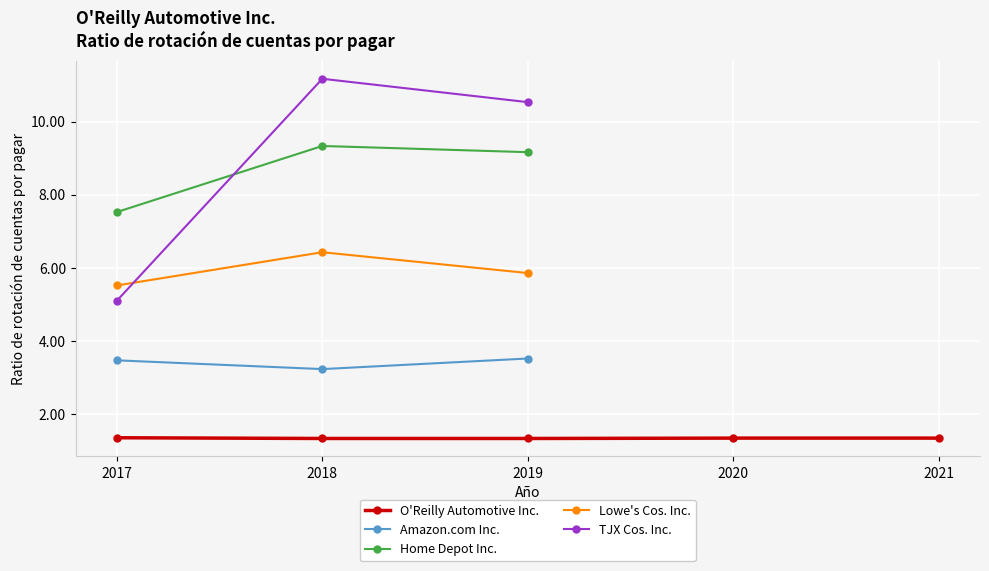

List the labels in order of Home Depot Inc. value, smallest first.

2017, 2019, 2018